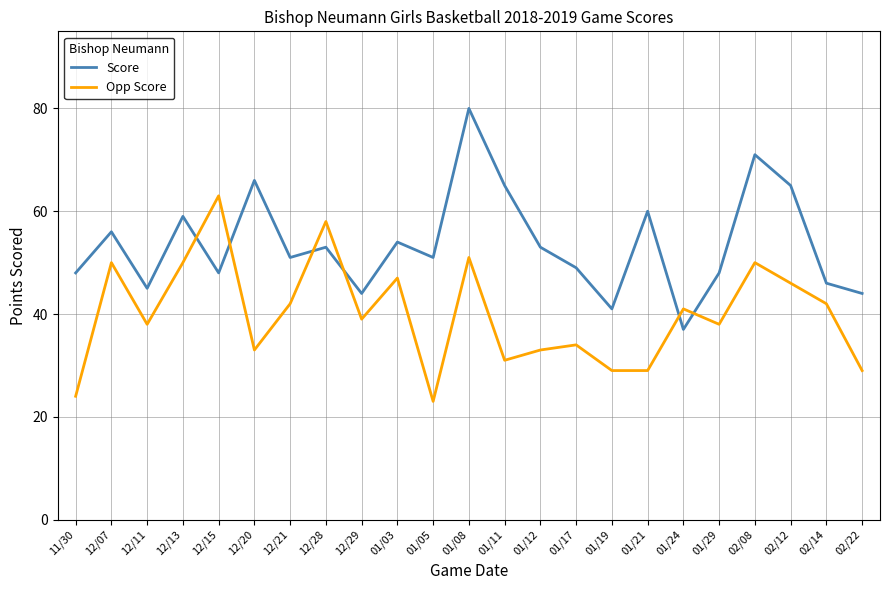

What is the average value of the Opp Score series?

40